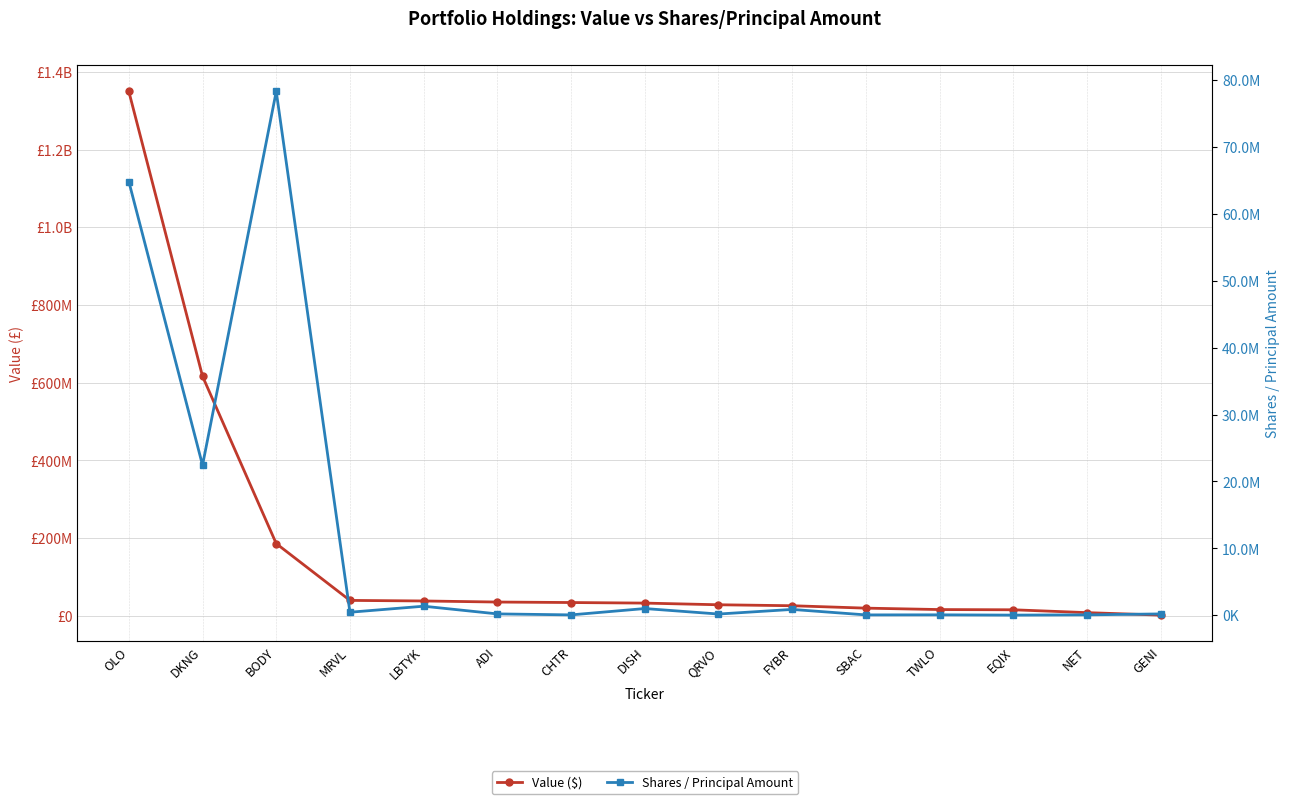

At EQIX, list the series in order from largest to smallest.

Value ($), Shares / Principal Amount